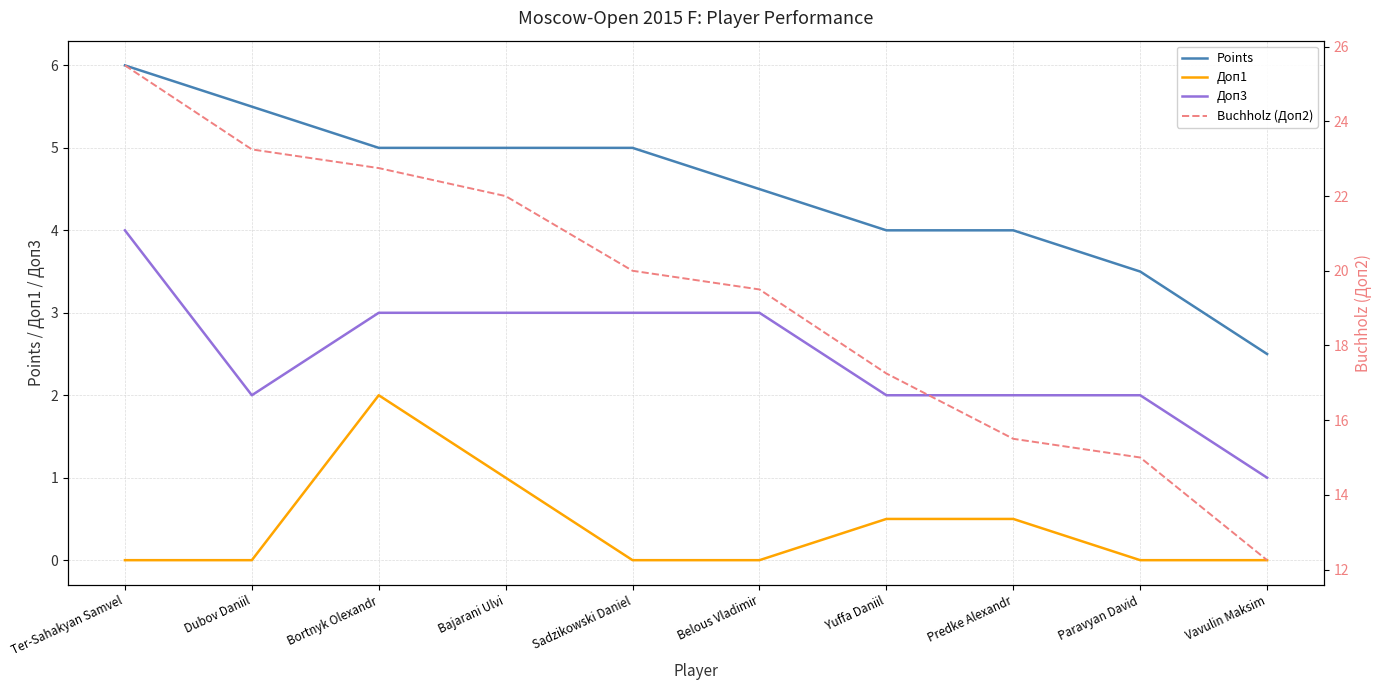

What are all the series names shown in the legend?

Points, Доп1, Доп3, Buchholz (Доп2)